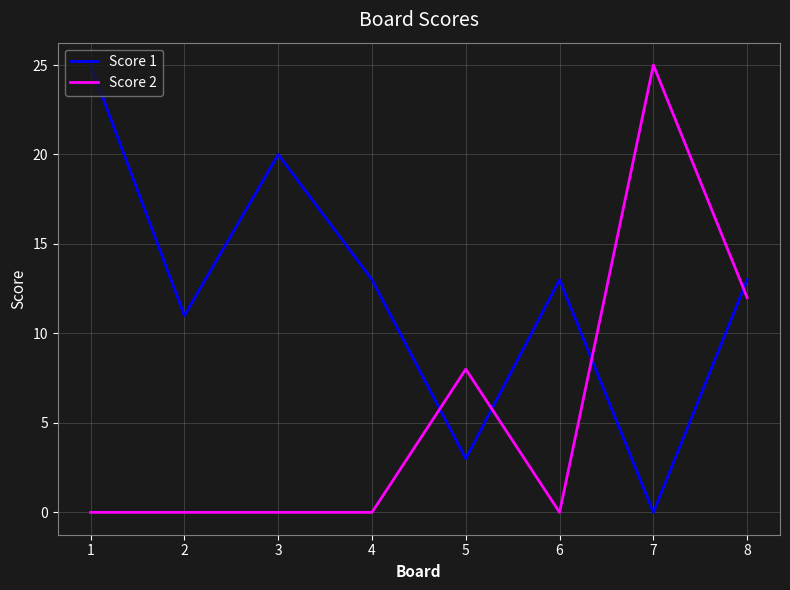

Is it true that Score 2 equals -14 at 1?

False